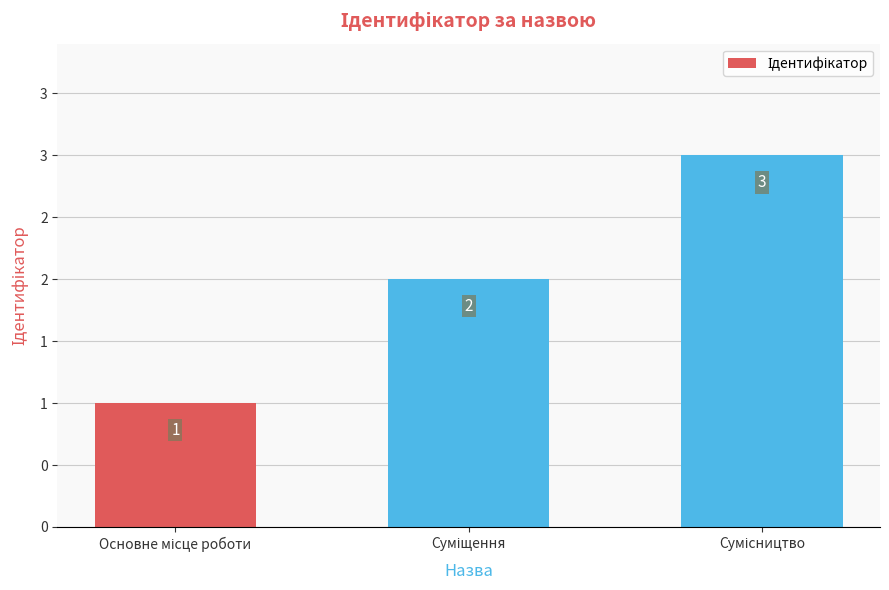

At which category does the chart reach its minimum across all series?

Основне місце роботи